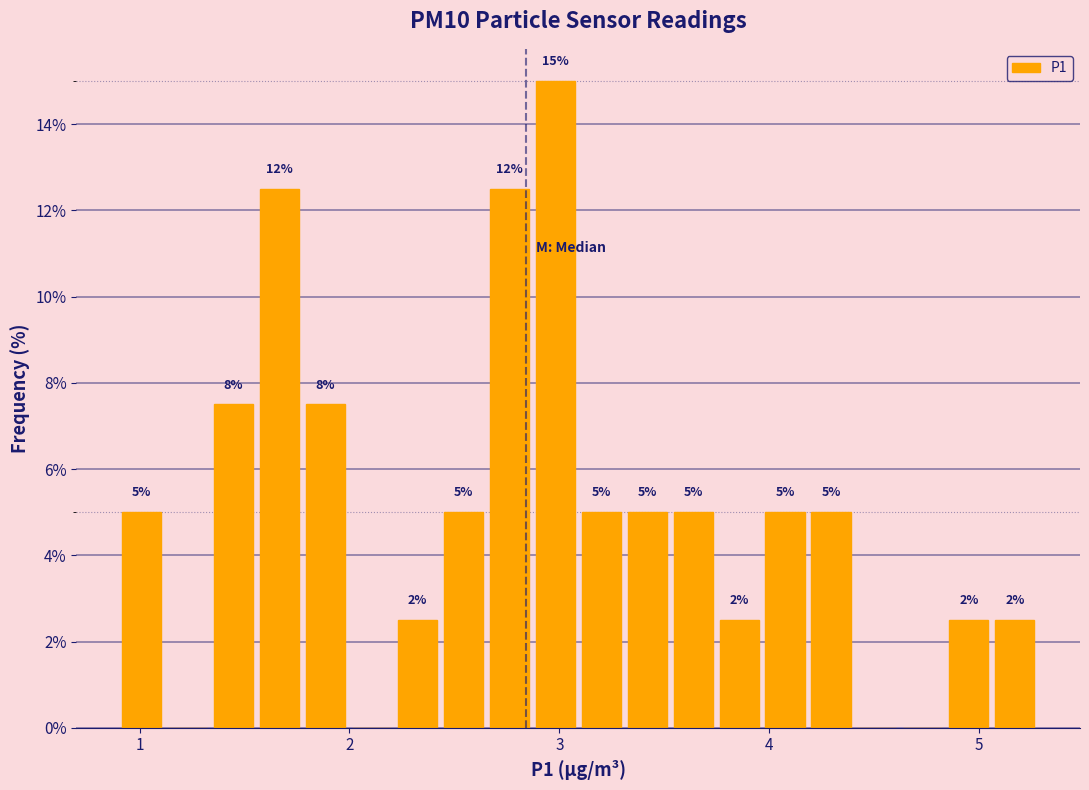

Around what value on the x-axis is the tallest bar? Give the approximate position of its centre, as read against the axis.

3.0